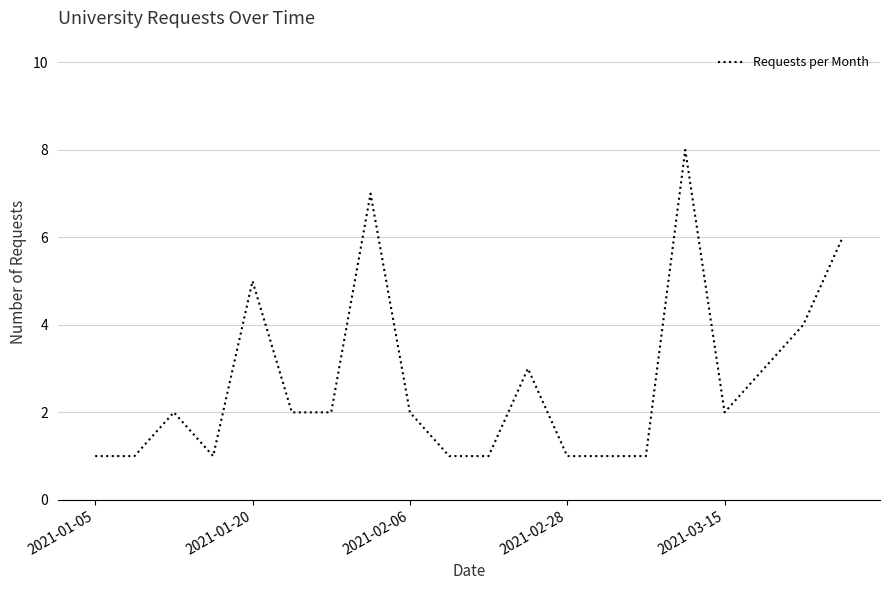

What is the greatest value displayed?

8